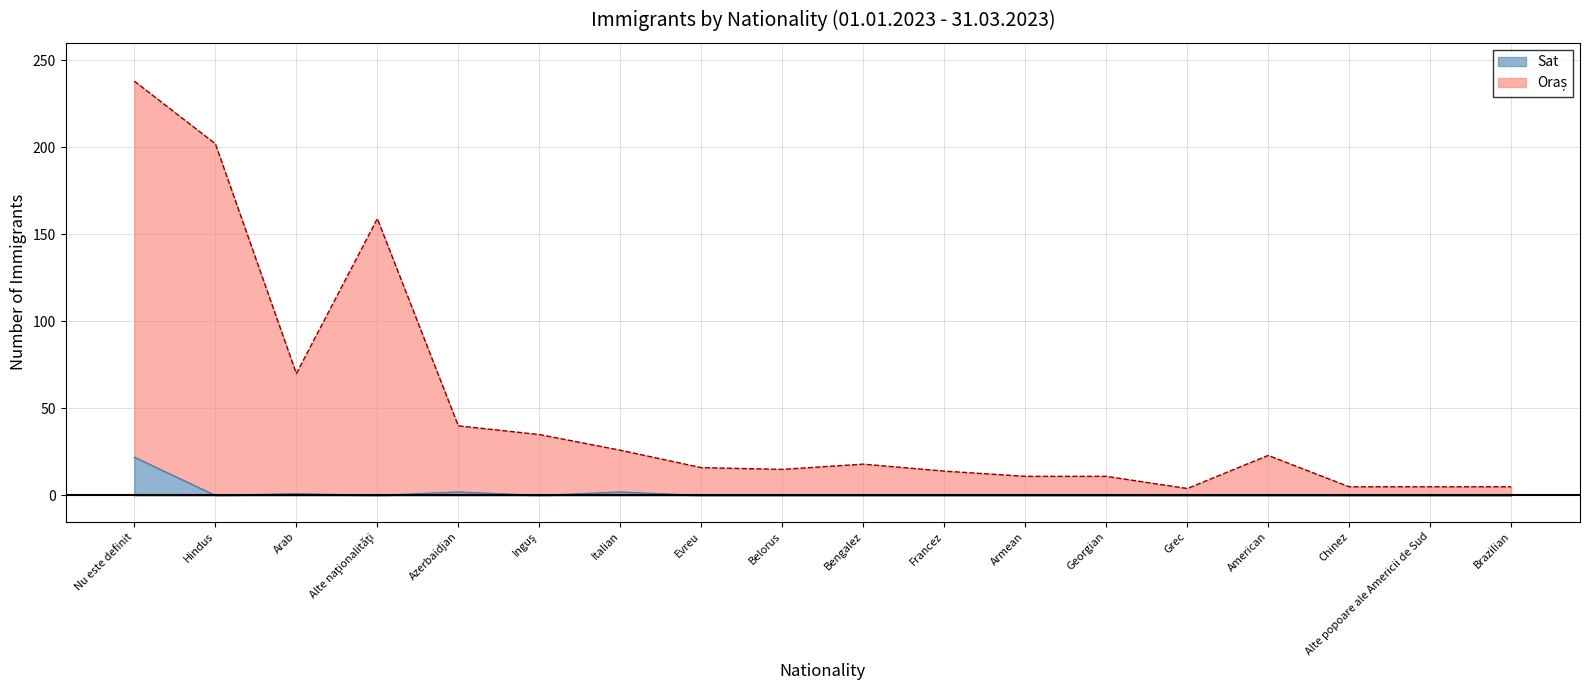

List the series in order of their overall mean, lowest first.

Sat, Oraș